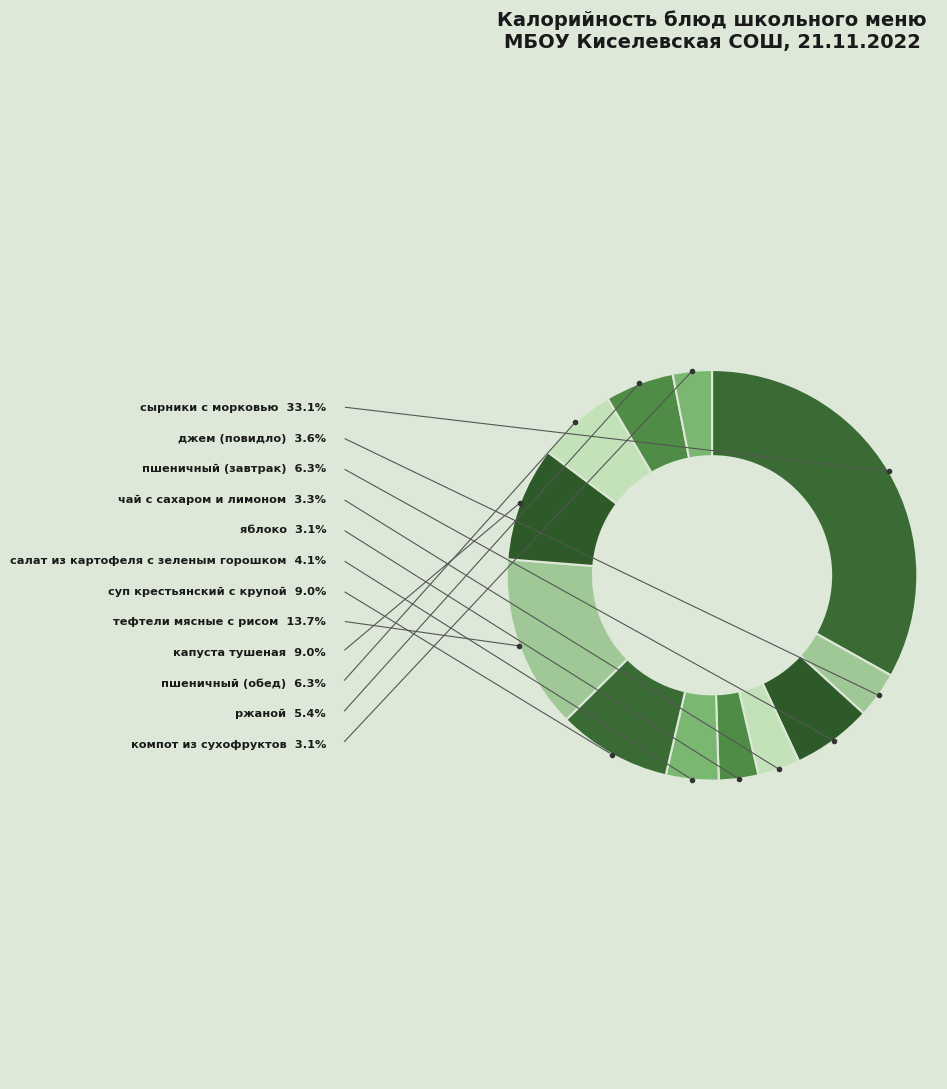

Count the number of slices in the pie.

12